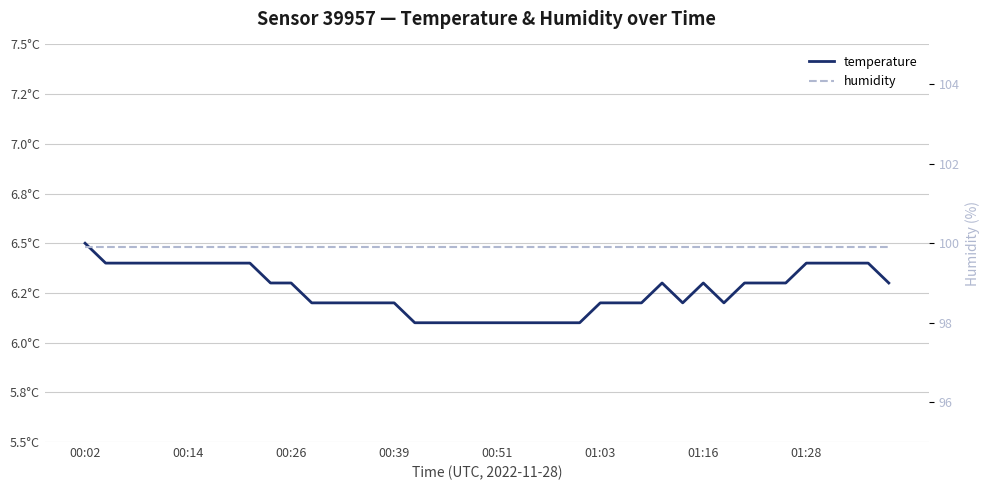

What is the value of the humidity point at the 40th from the left?

99.9